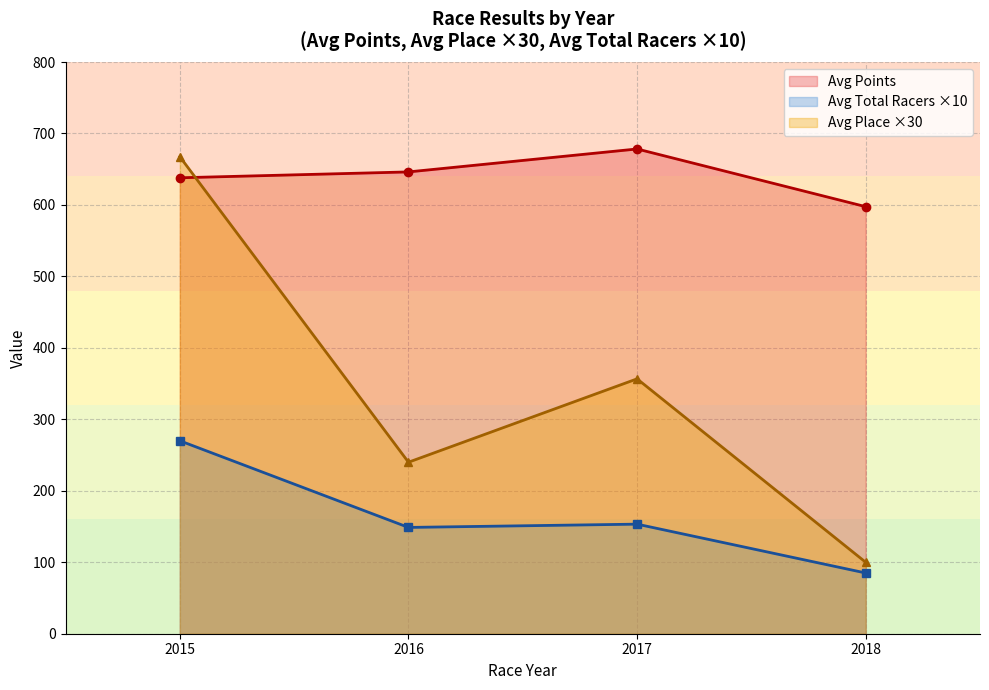

What is the total value across all series at 2018?

782.6